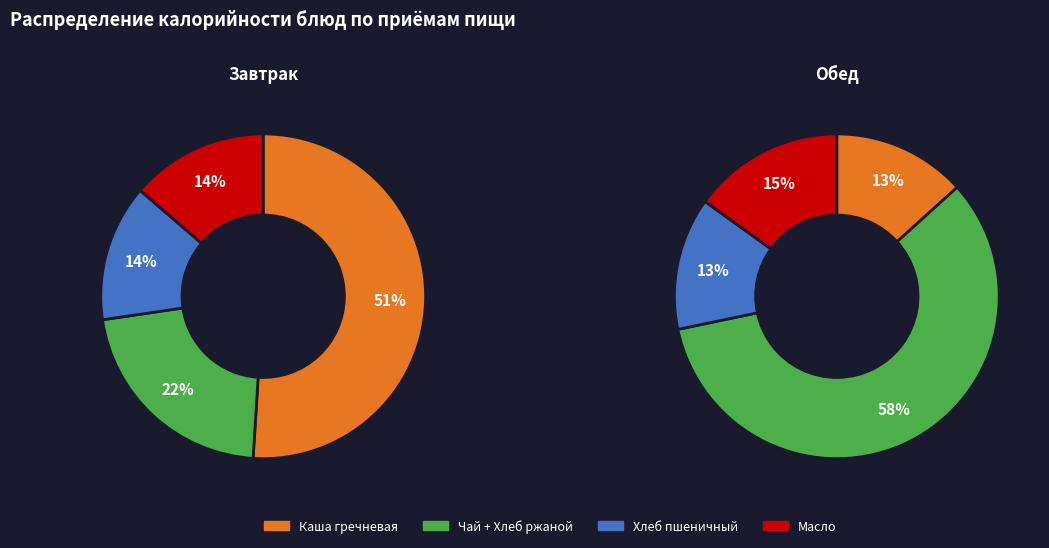

Which slice is the smallest?

Каша гречневая молочная